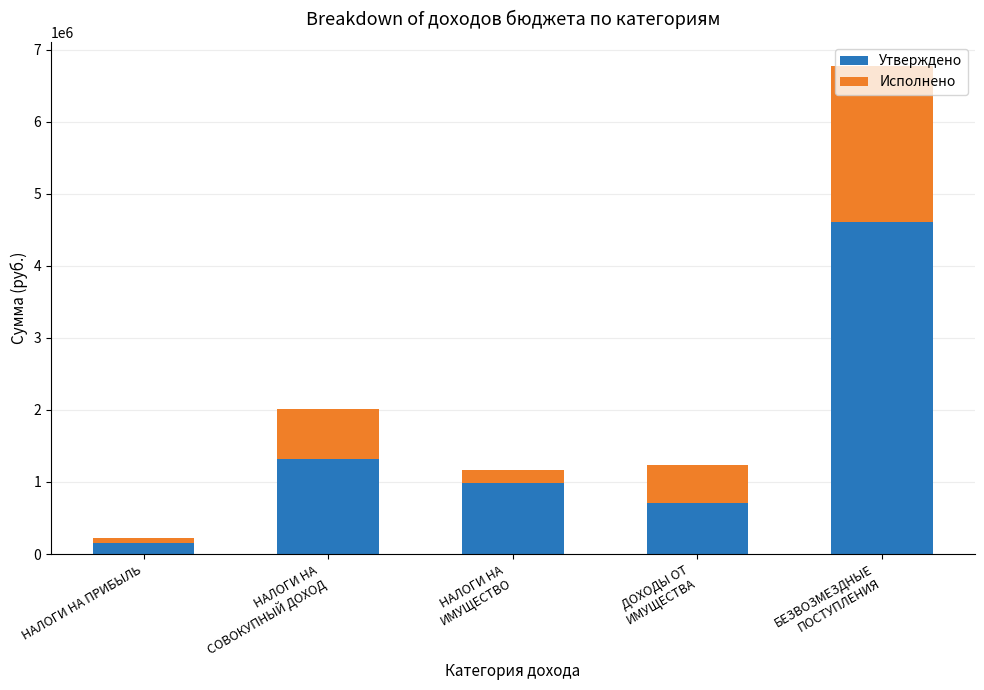

What is the difference between the maximum and minimum values in the Утверждено series?

4448194.0